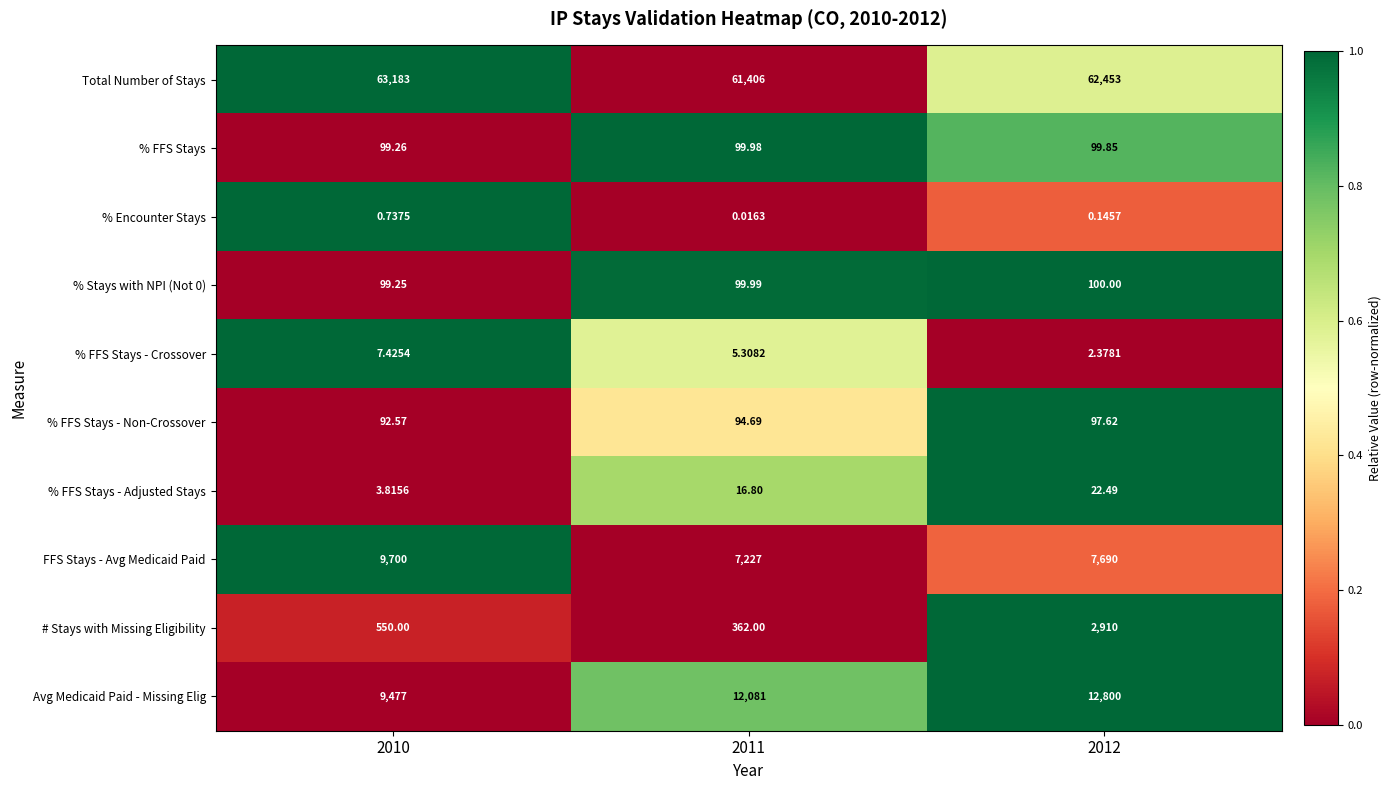

Which series has the largest total across all categories?

Total Number of Stays